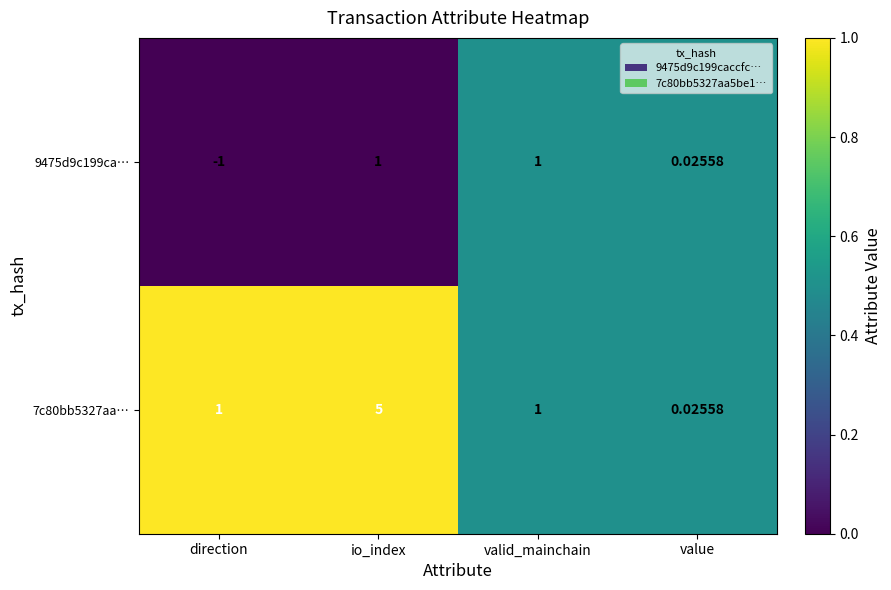

At which category does the chart reach its minimum across all series?

direction